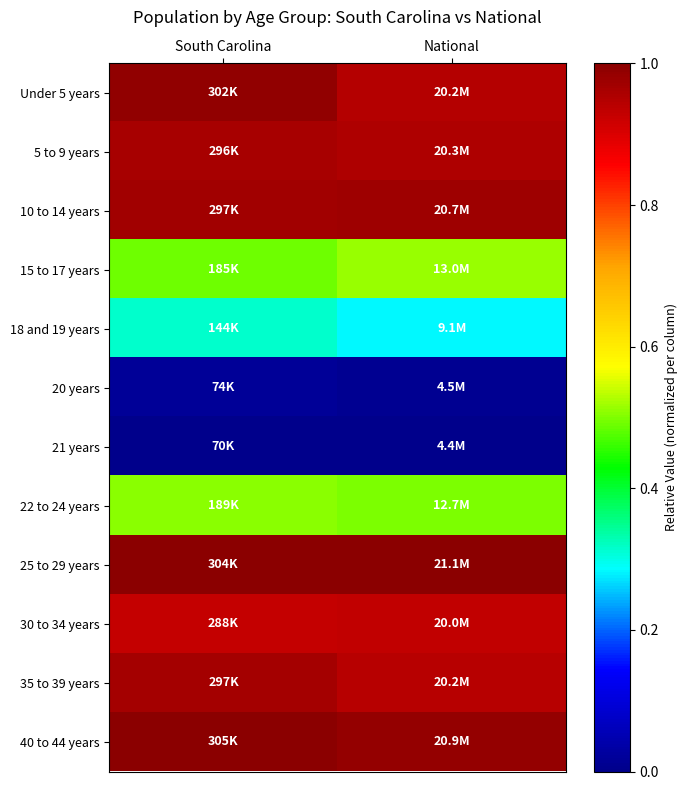

Rank the series by their maximum value, from lowest to highest.

21 years, 20 years, 18 and 19 years, 22 to 24 years, 15 to 17 years, 30 to 34 years, 5 to 9 years, 35 to 39 years, 10 to 14 years, Under 5 years, 25 to 29 years, 40 to 44 years